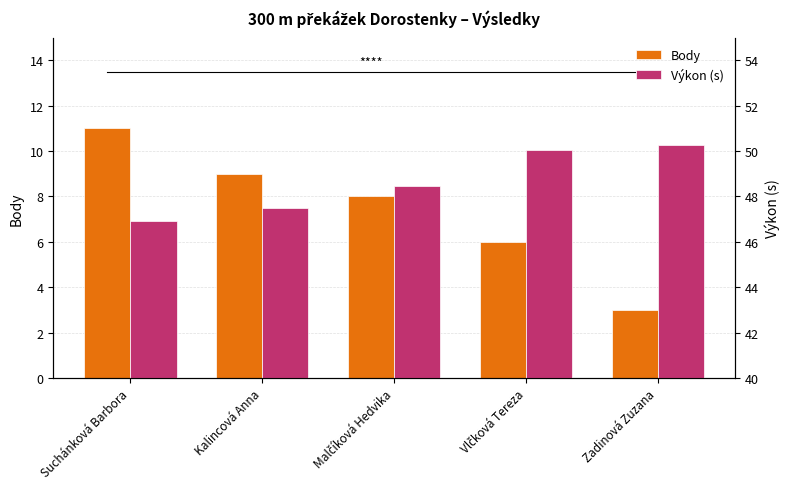

List the series in order of their peak value, highest first.

Výkon (s), Body